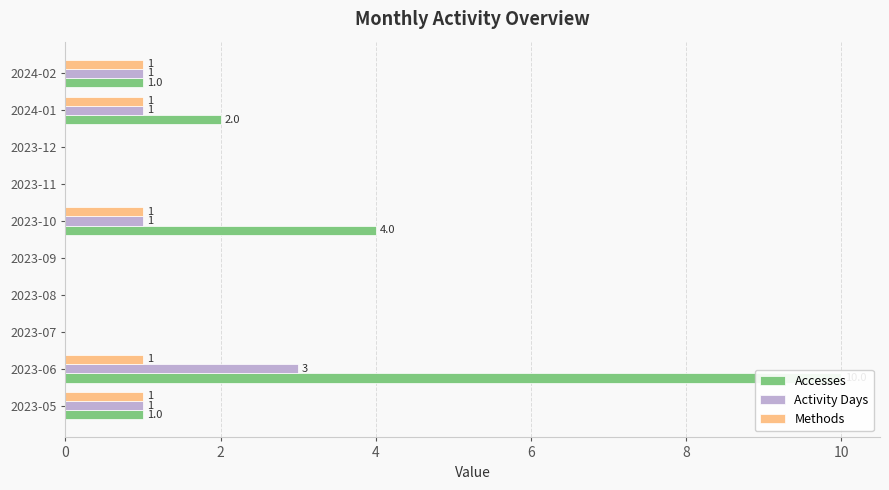

Rank the series by their average value, from highest to lowest.

Accesses, Activity Days, Methods